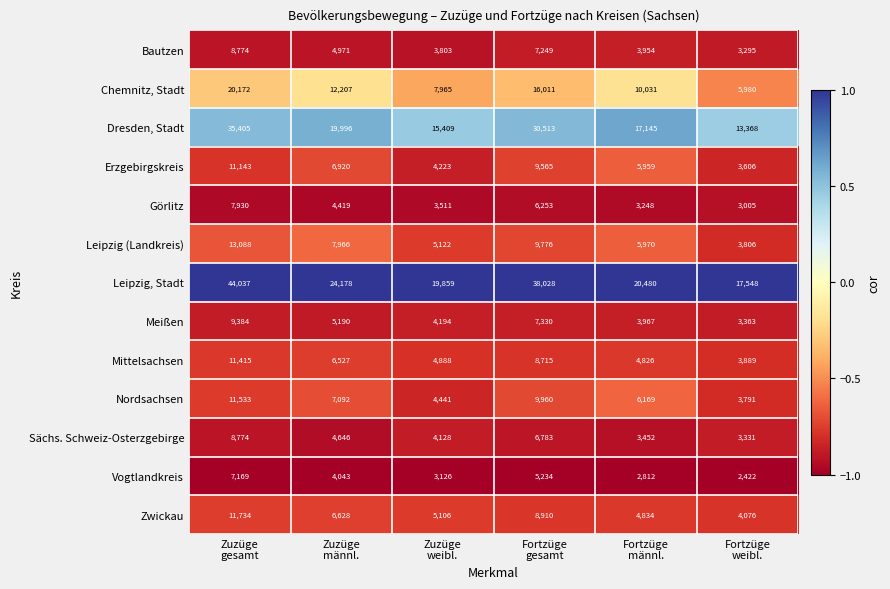

What is the minimum value for Dresden, Stadt?

13368